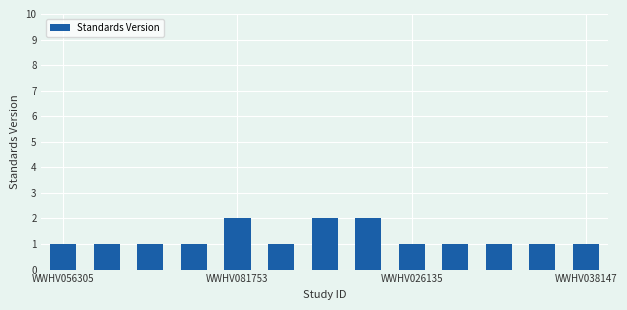

What is the value of the 10th bar from the left?

1